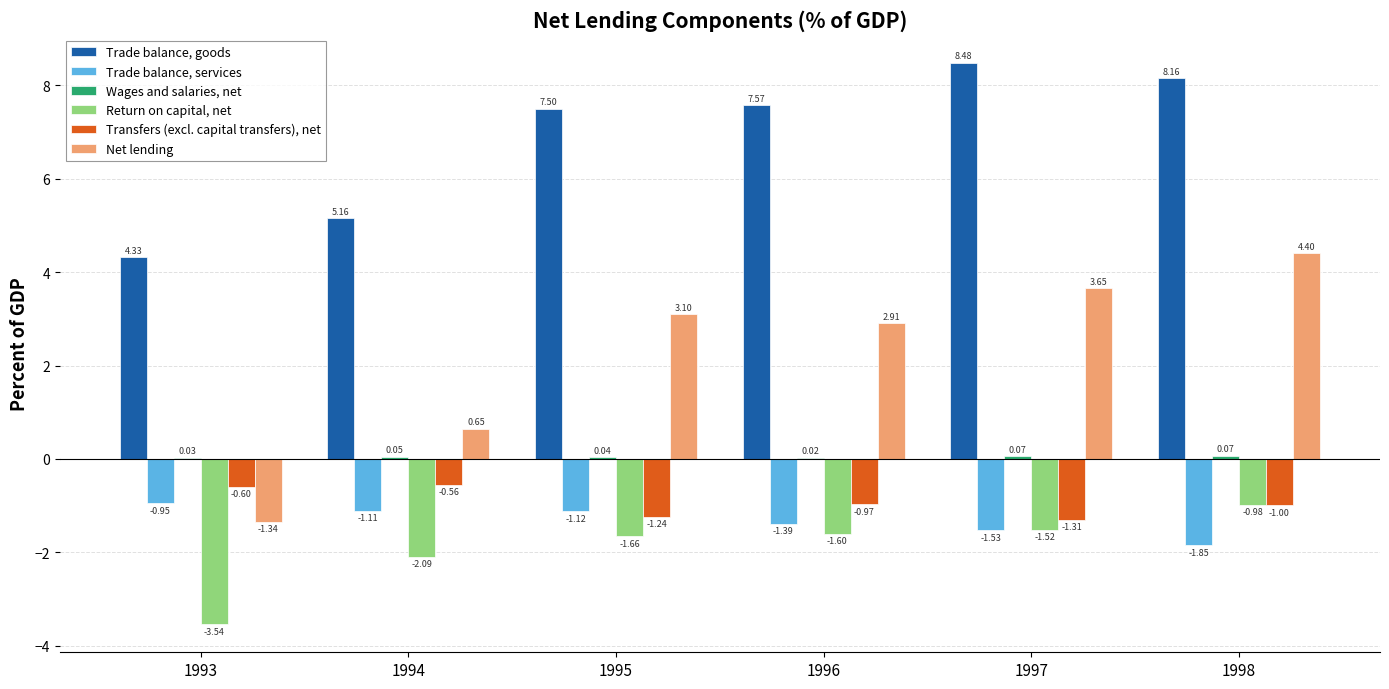

True or false: Trade balance, goods has a value of 7.5 at 1995.

True